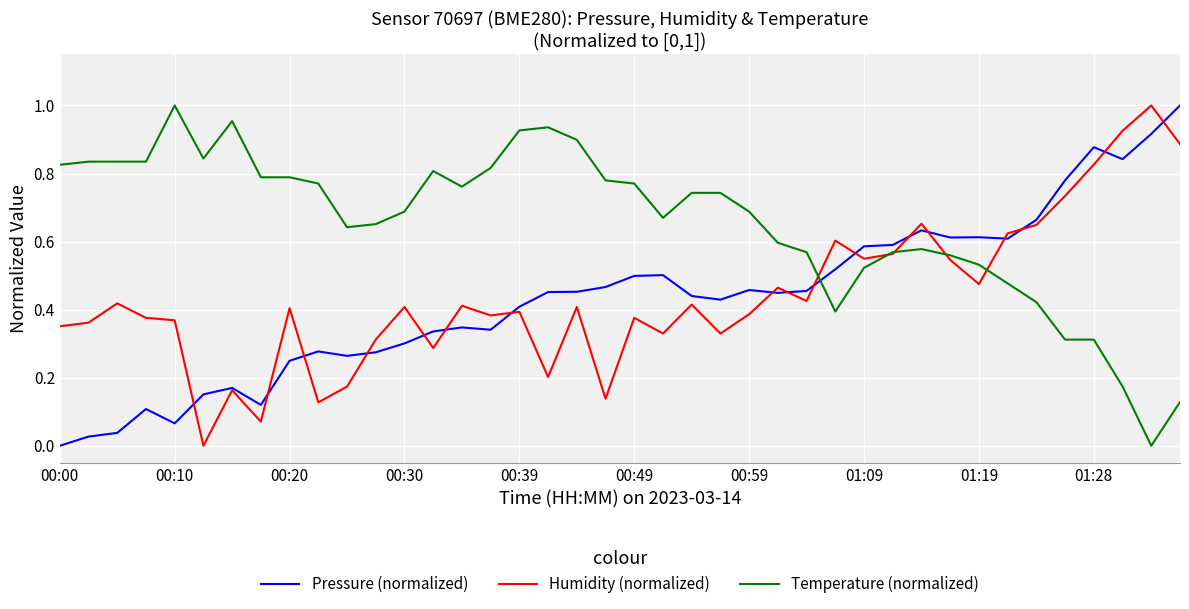

Which series has the largest total across all categories?

Temperature (normalized)